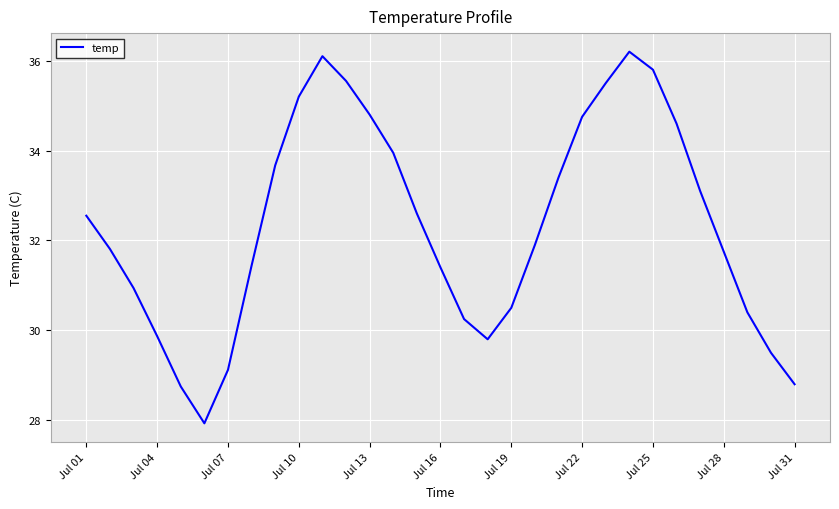

What is the smallest value displayed?

27.9